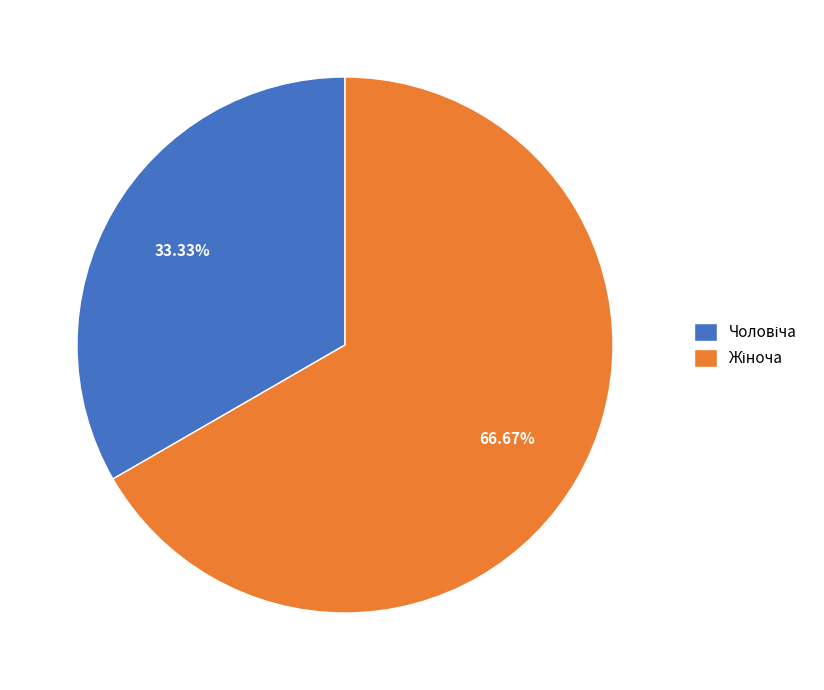

Is there any slice that represents more than half of the pie?

Yes